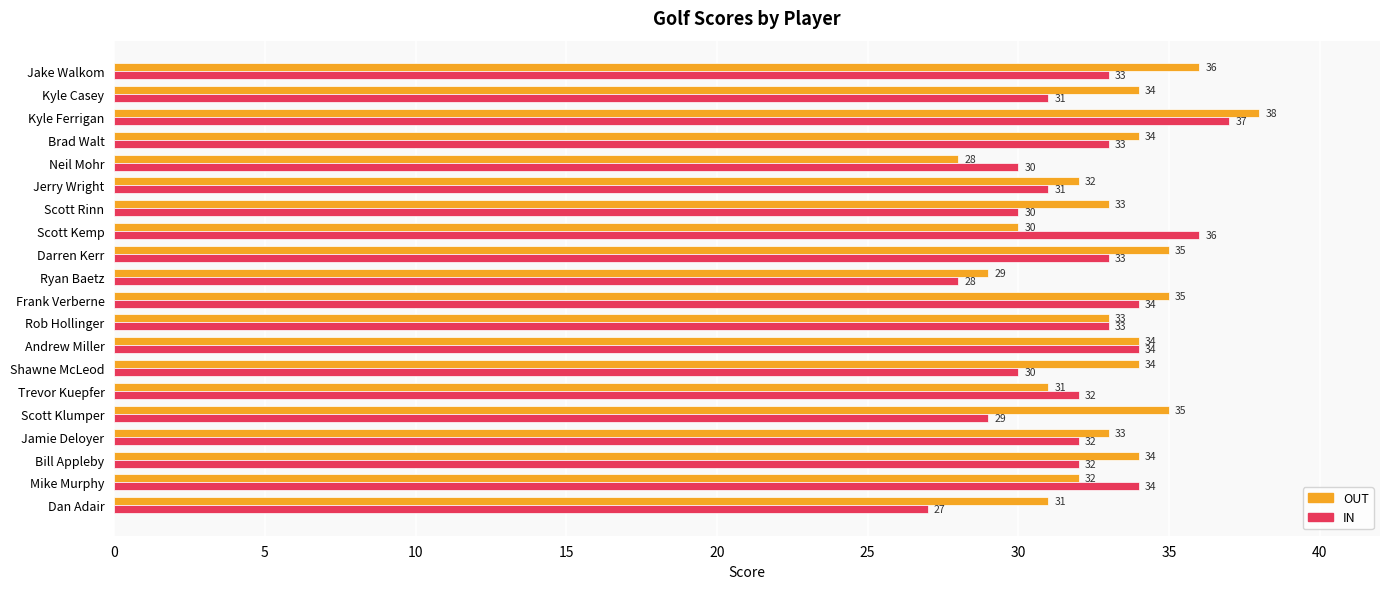

Rank the series by their maximum value, from lowest to highest.

IN, OUT